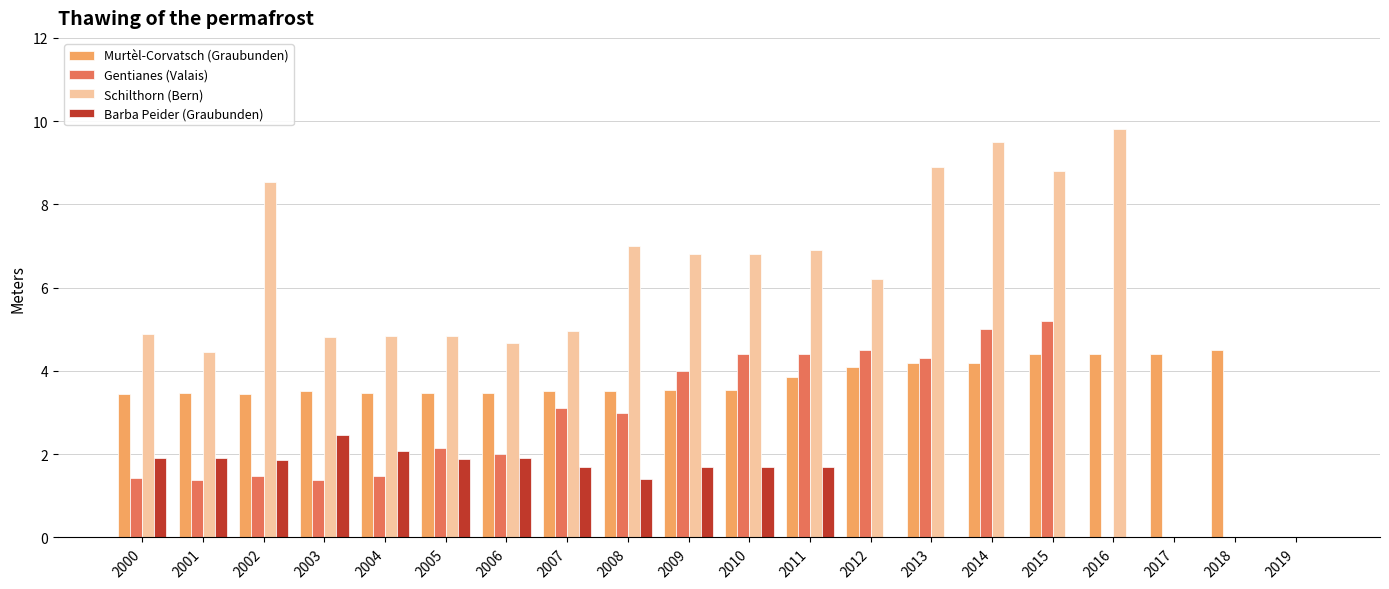

Which series has the largest total across all categories?

Schilthorn (Bern)